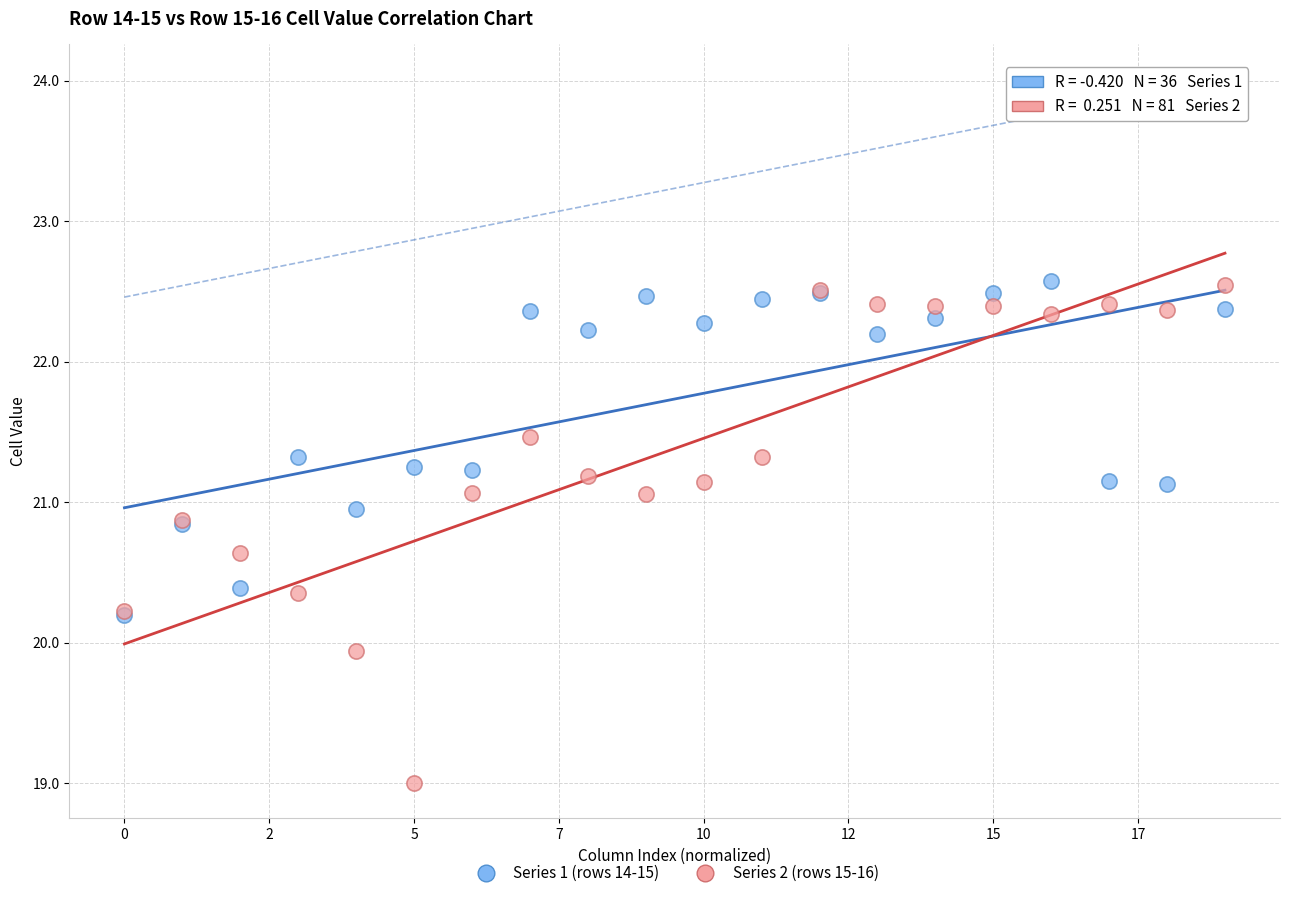

In the Series 2 (rows 15-16) series, what Y value is closest to 20?

19.9